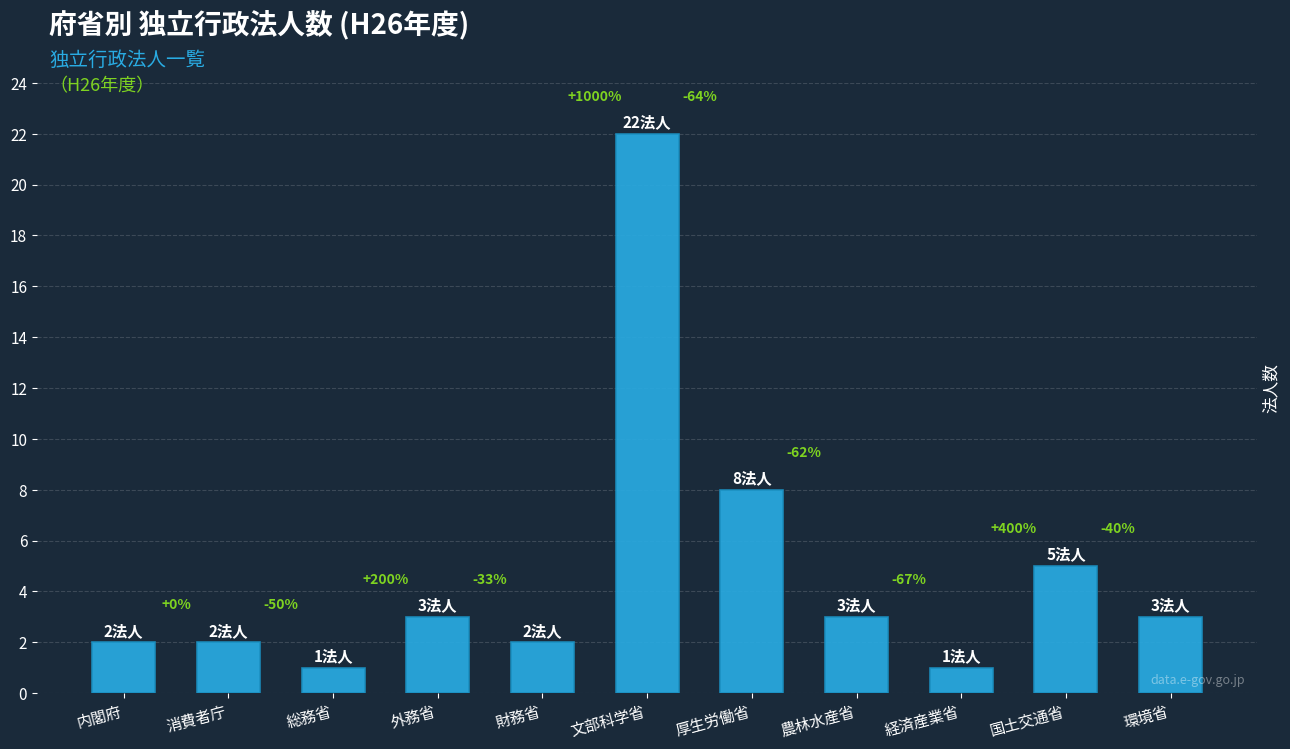

Which label corresponds to the largest value in the chart?

文部科学省